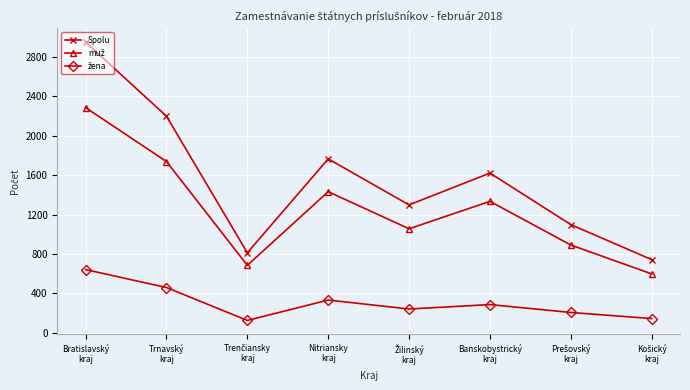

Which series has the largest total across all categories?

Spolu